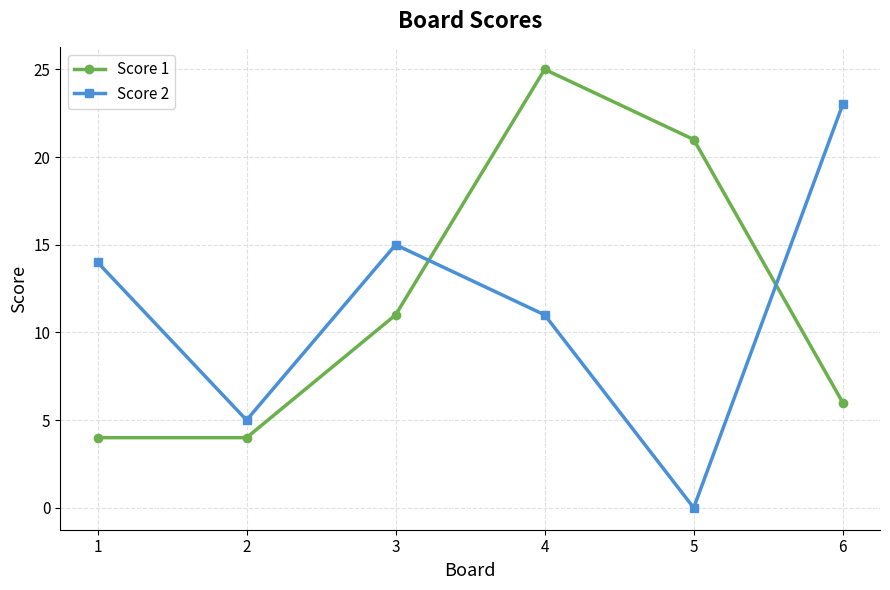

What is the greatest value displayed?

25